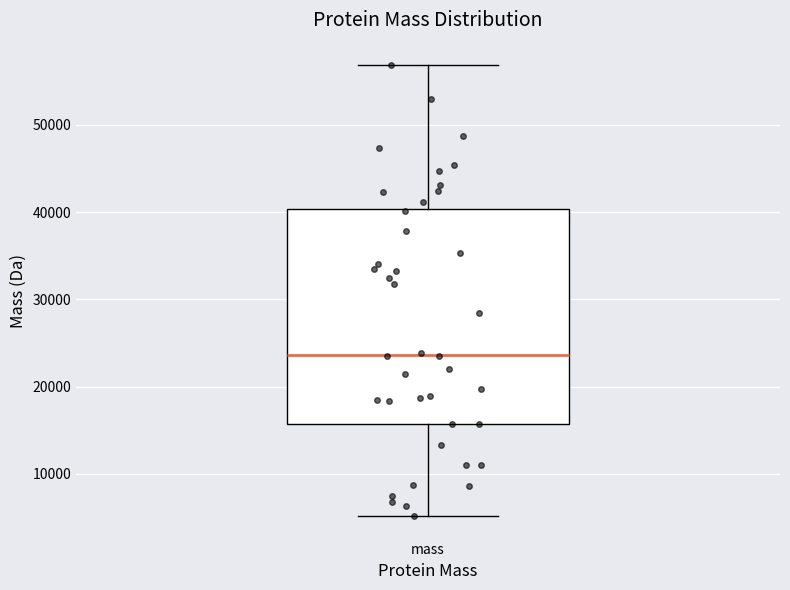

Read this box plot against the y-axis: the position of the median line, the range covered by the box, and the ends of both whiskers. The values are not printed on the chart, so give them approximately, as read against the axis.

median 24000, box 16000 to 40000, whiskers 5000 to 57000